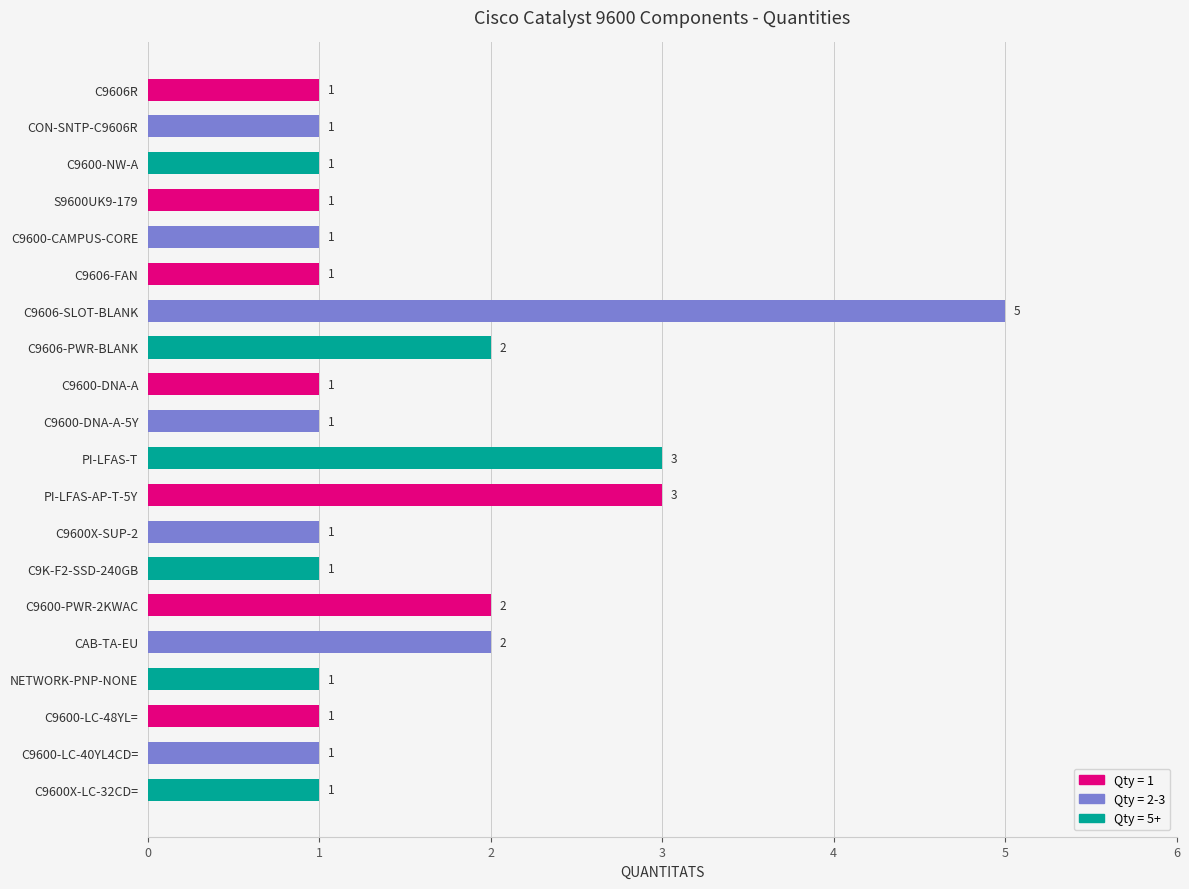

Count the values in the range 1 to 2.

17